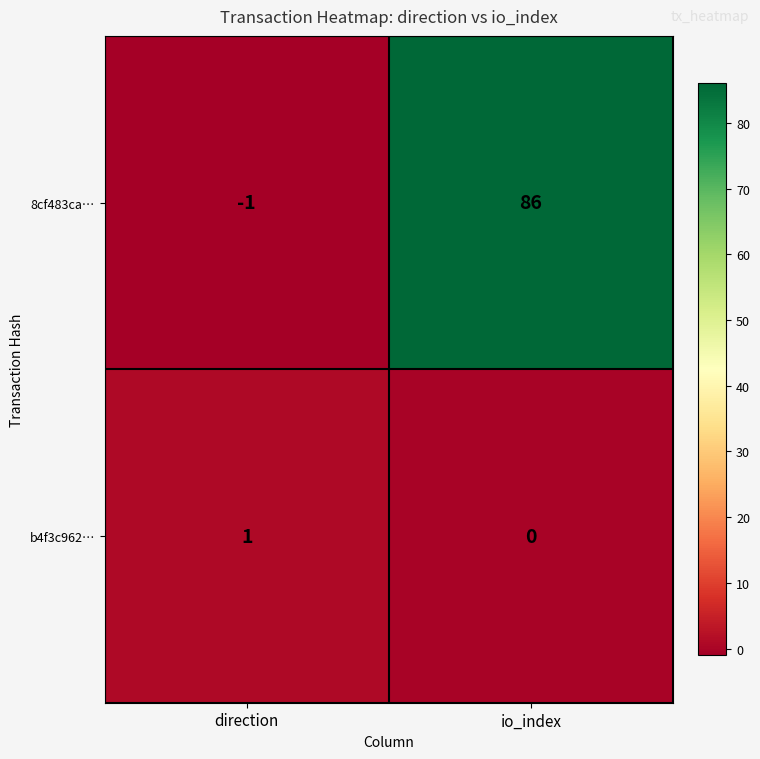

Reading left to right, extract all data points from this chart.

8cf483ca…: direction=-1	io_index=86
b4f3c962…: direction=1	io_index=0